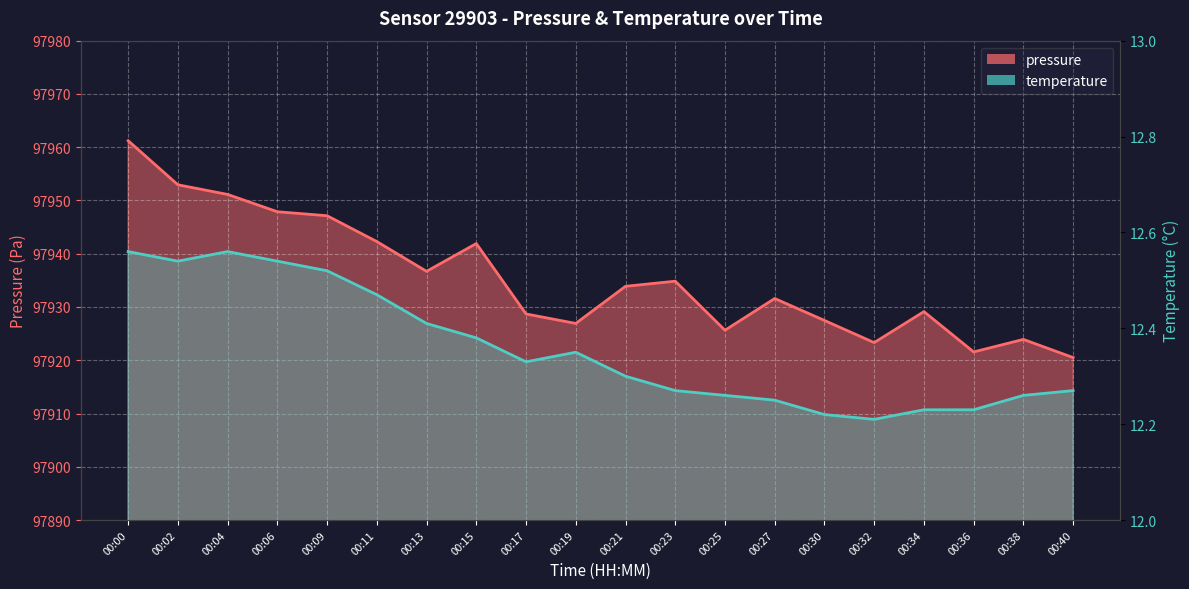

What is the maximum value shown in the chart?

97961.2